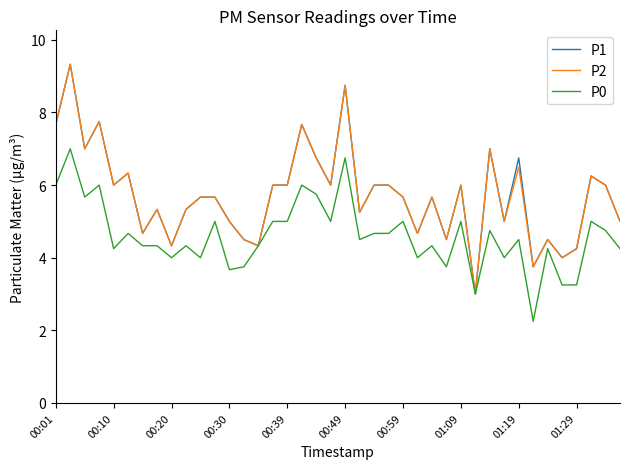

What is the maximum value shown in the chart?

9.3